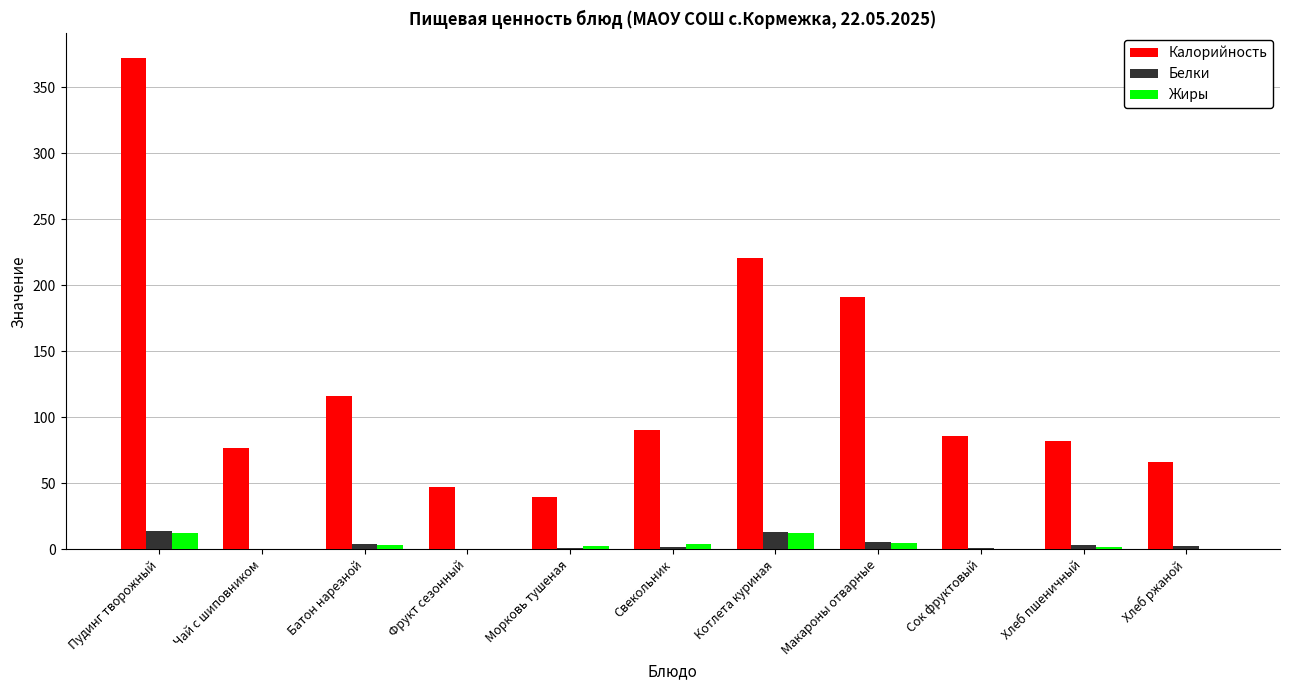

Which category has the highest value across all series?

Пудинг творожный